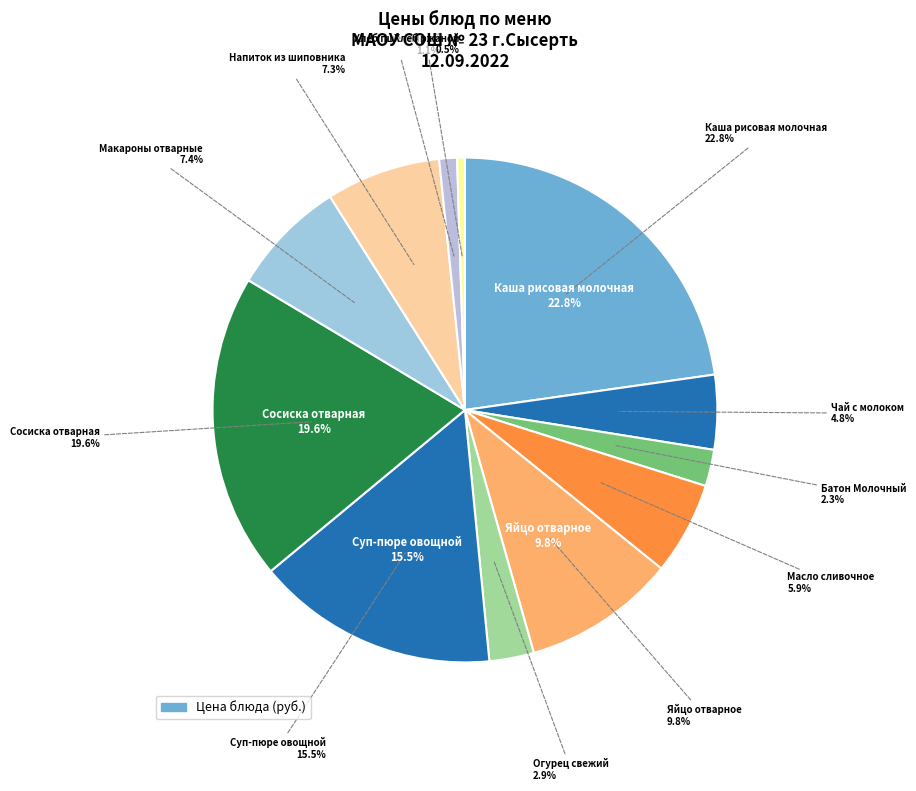

True or false: Суп-пюре овощной accounts for 23% of the total.

False